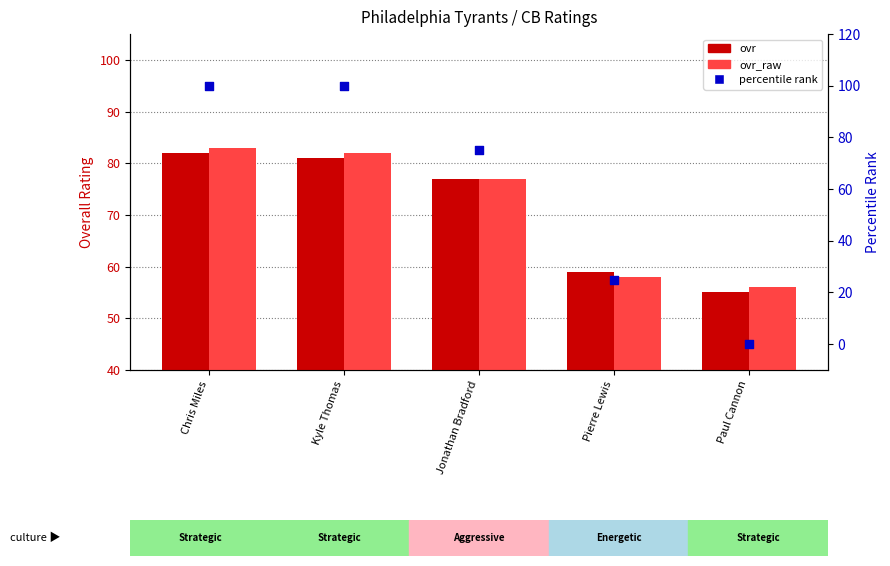

At how many categories does at least one series exceed 47?

5